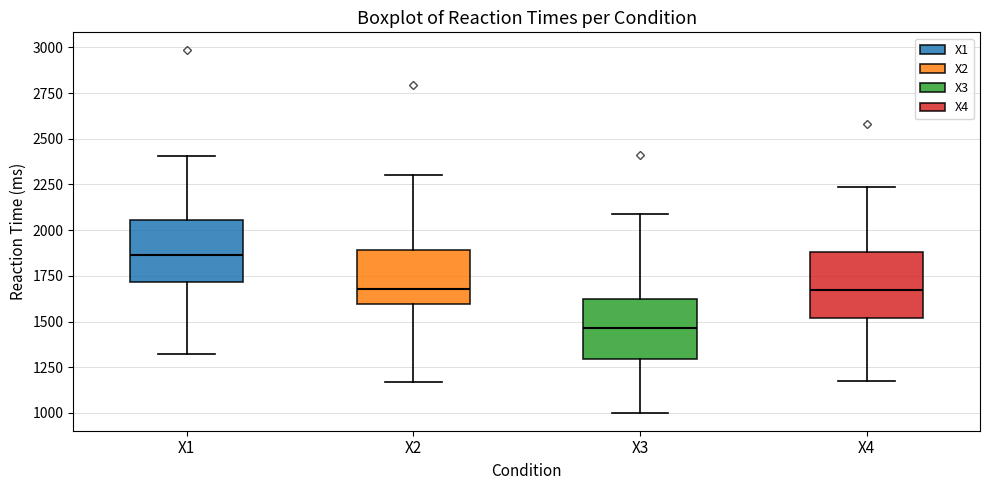

Reading left to right, transcribe this box plot: for each box, give where its median line is, the range the box spans, and where its two whiskers end, as read against the y-axis. The values are not printed on the chart, so give them approximately, as read against the axis.

X1: median 1850, box 1700 to 2050, whiskers 1350 to 2400
X2: median 1700, box 1600 to 1900, whiskers 1150 to 2300
X3: median 1450, box 1300 to 1600, whiskers 1000 to 2100
X4: median 1650, box 1500 to 1900, whiskers 1200 to 2250